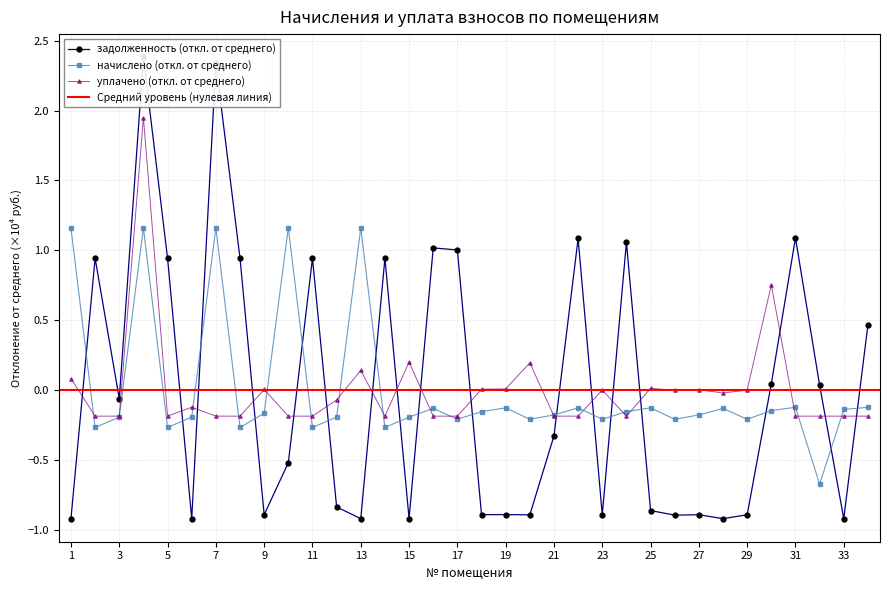

Which series has the widest spread of values?

задолженность